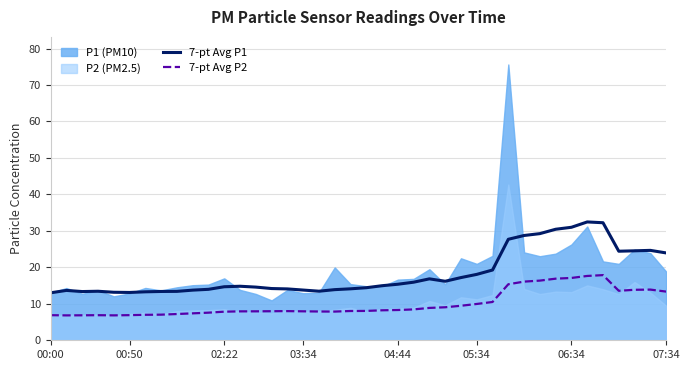

What is the maximum value for 7-pt Avg P2?

17.9